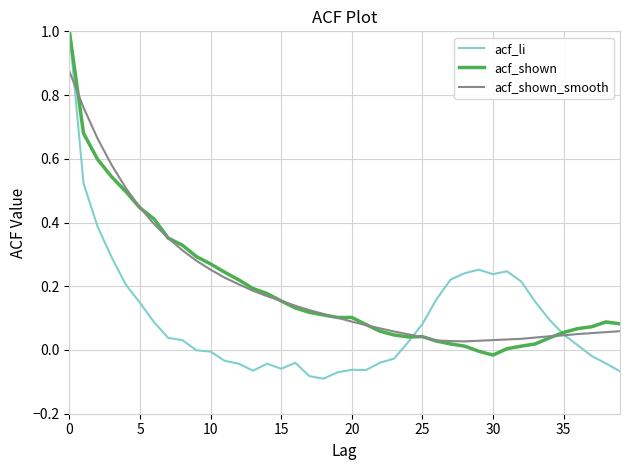

Which series has the largest range (max minus min)?

acf_li